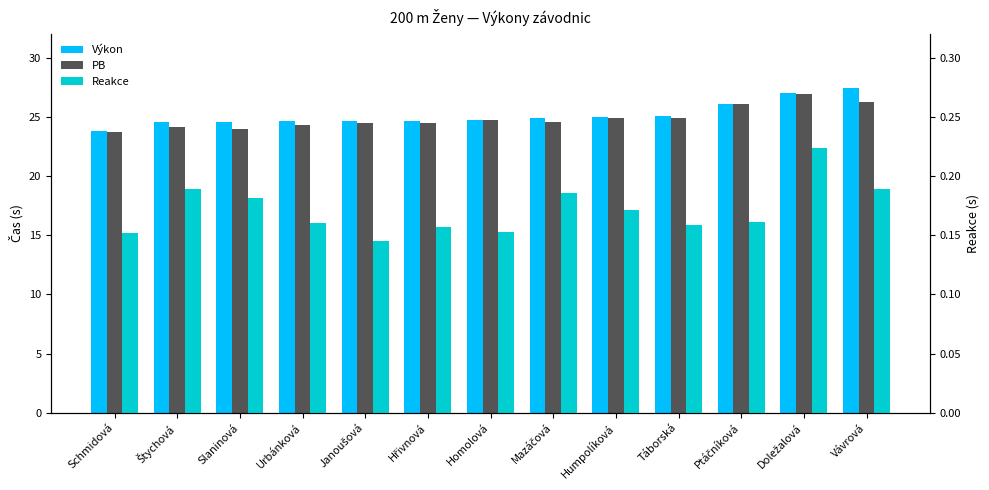

Reading left to right, transcribe all the data shown in this chart.

Výkon: 23.8	24.6	24.6	24.6	24.6	24.7	24.7	24.9	25.0	25.0	26.1	27.0	27.4
PB: 23.7	24.2	24.0	24.3	24.4	24.4	24.7	24.5	24.9	24.9	26.1	26.9	26.2
Reakce: 0.2	0.2	0.2	0.2	0.1	0.2	0.2	0.2	0.2	0.2	0.2	0.2	0.2